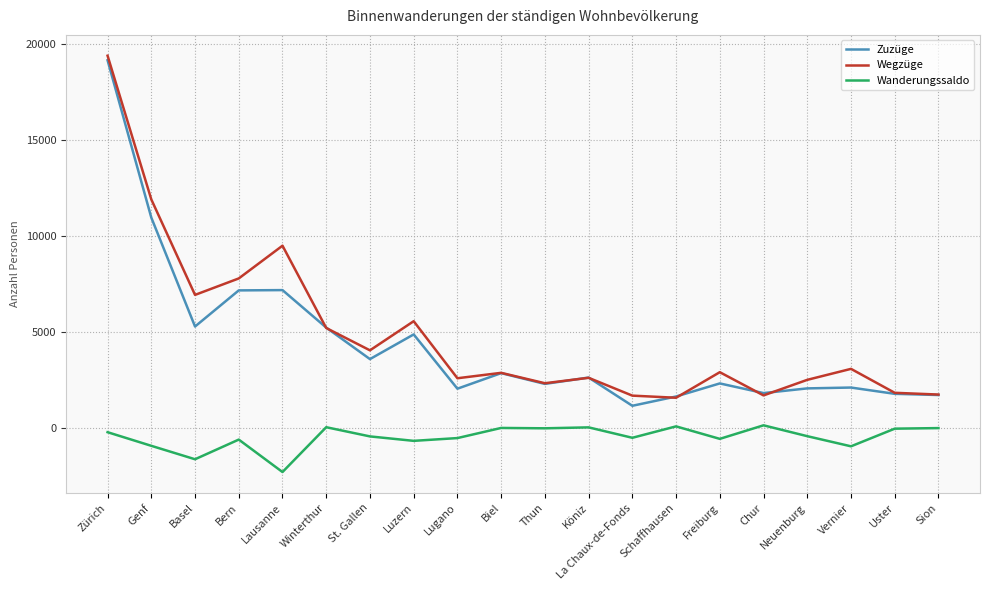

True or false: Wegzüge and Wanderungssaldo intersect in this chart.

False